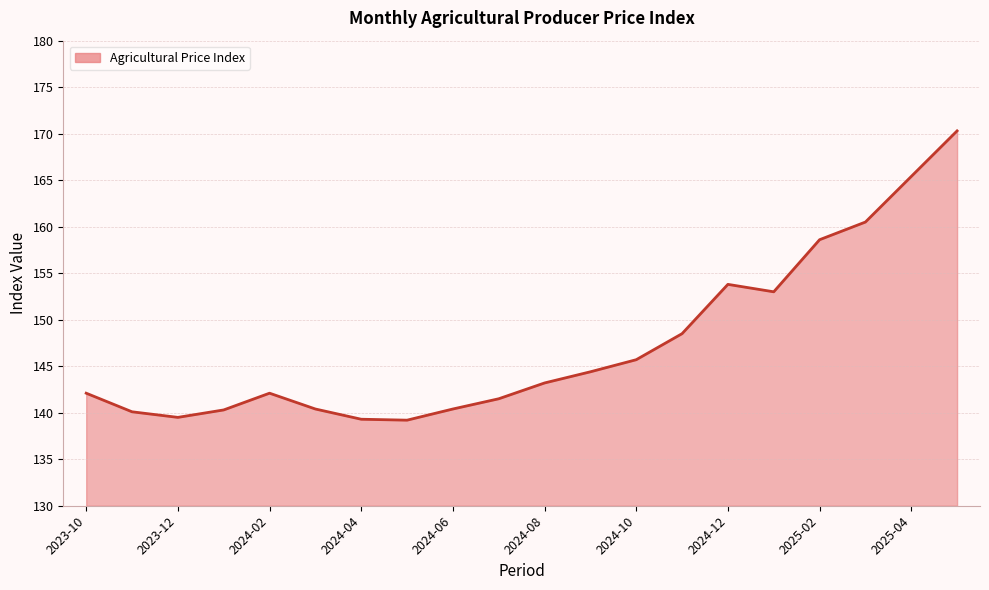

What is the difference between the maximum and minimum values?

31.1